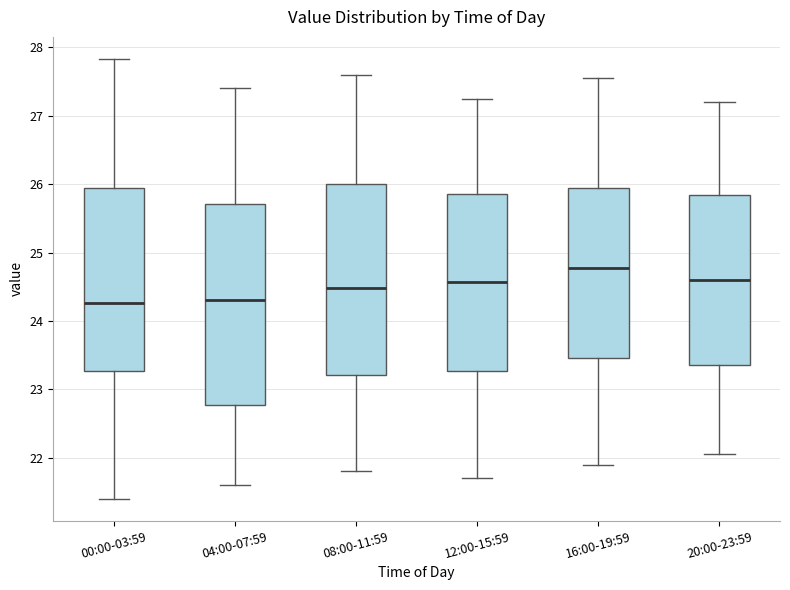

Where is the upper edge of the box for 16:00-19:59 on the y-axis? The values are not printed on the chart, so give them approximately, as read against the axis.

25.9